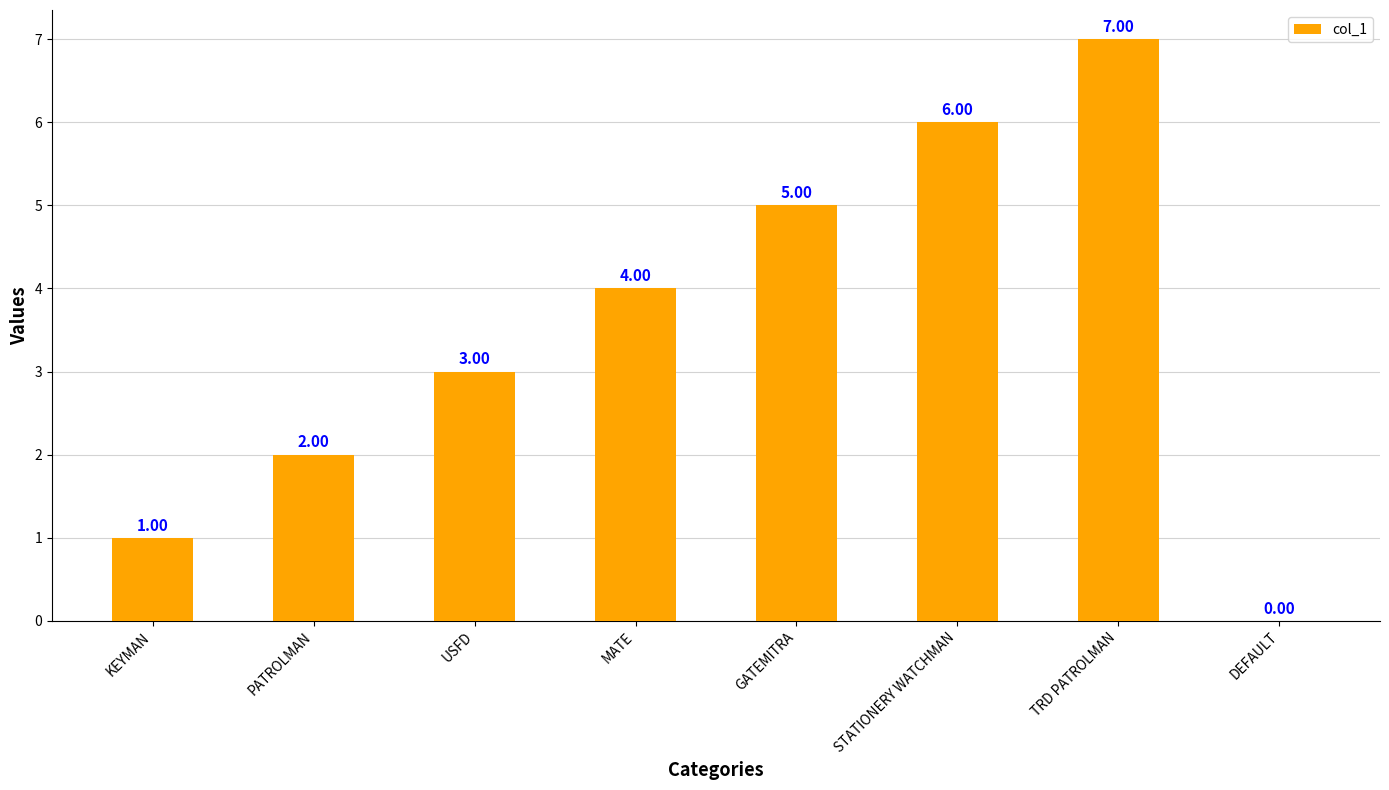

What is the difference between the values at STATIONERY WATCHMAN and TRD PATROLMAN?

1